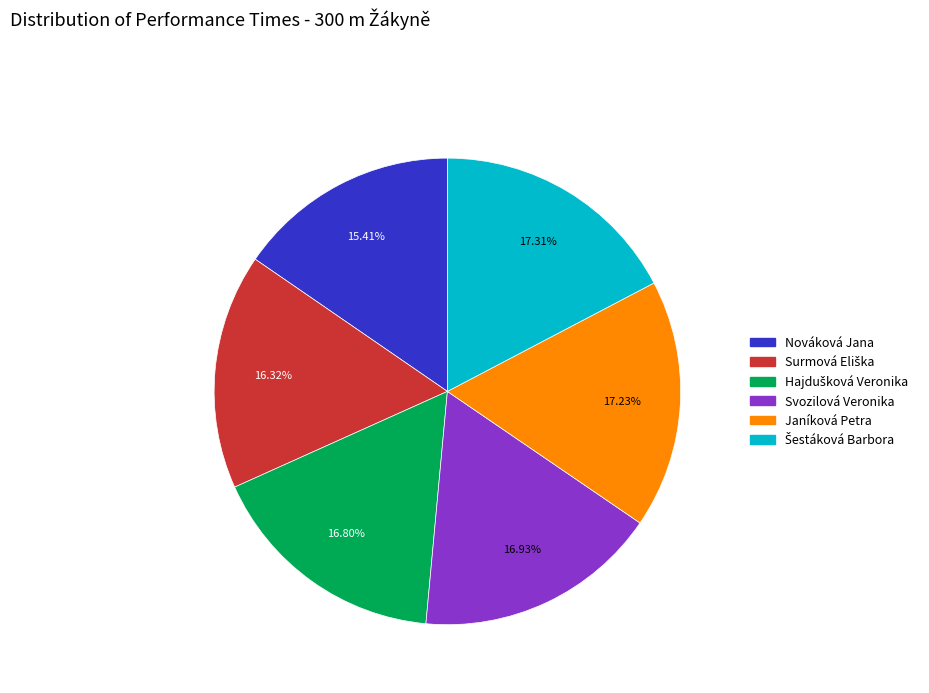

Is it true that Svozilová Veronika is 31% of the pie?

False